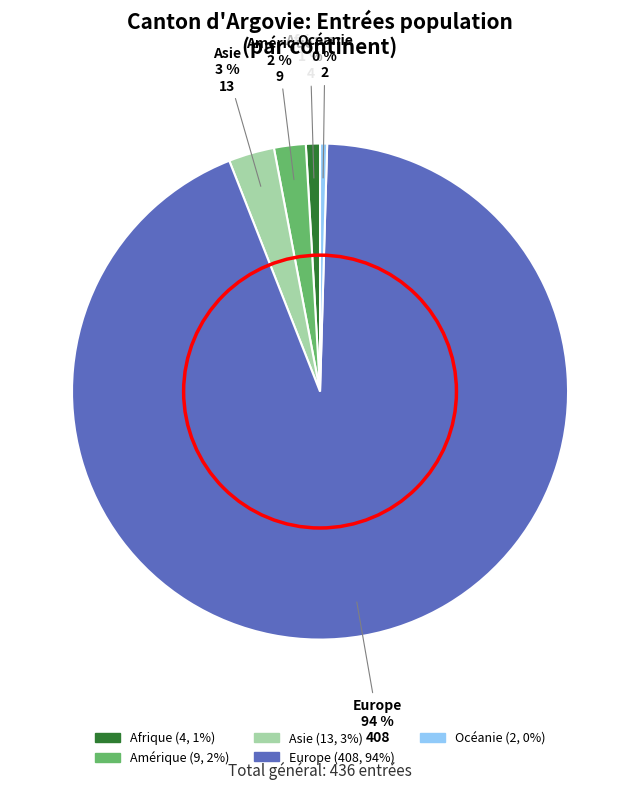

To the nearest percent, what is the average slice percentage?

20%